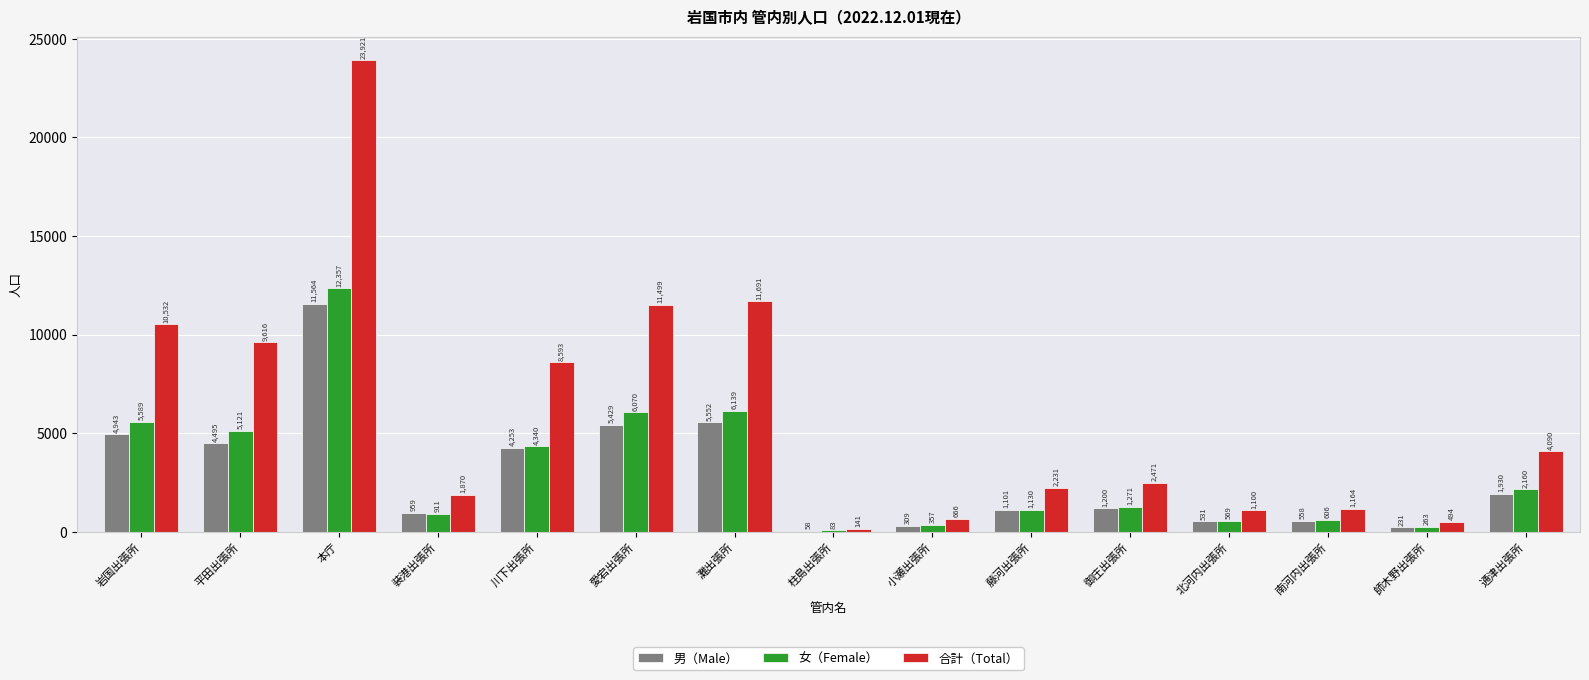

Is the value of 女（Female） at 本庁 greater than the value of 合計（Total） at 北河内出張所?

Yes